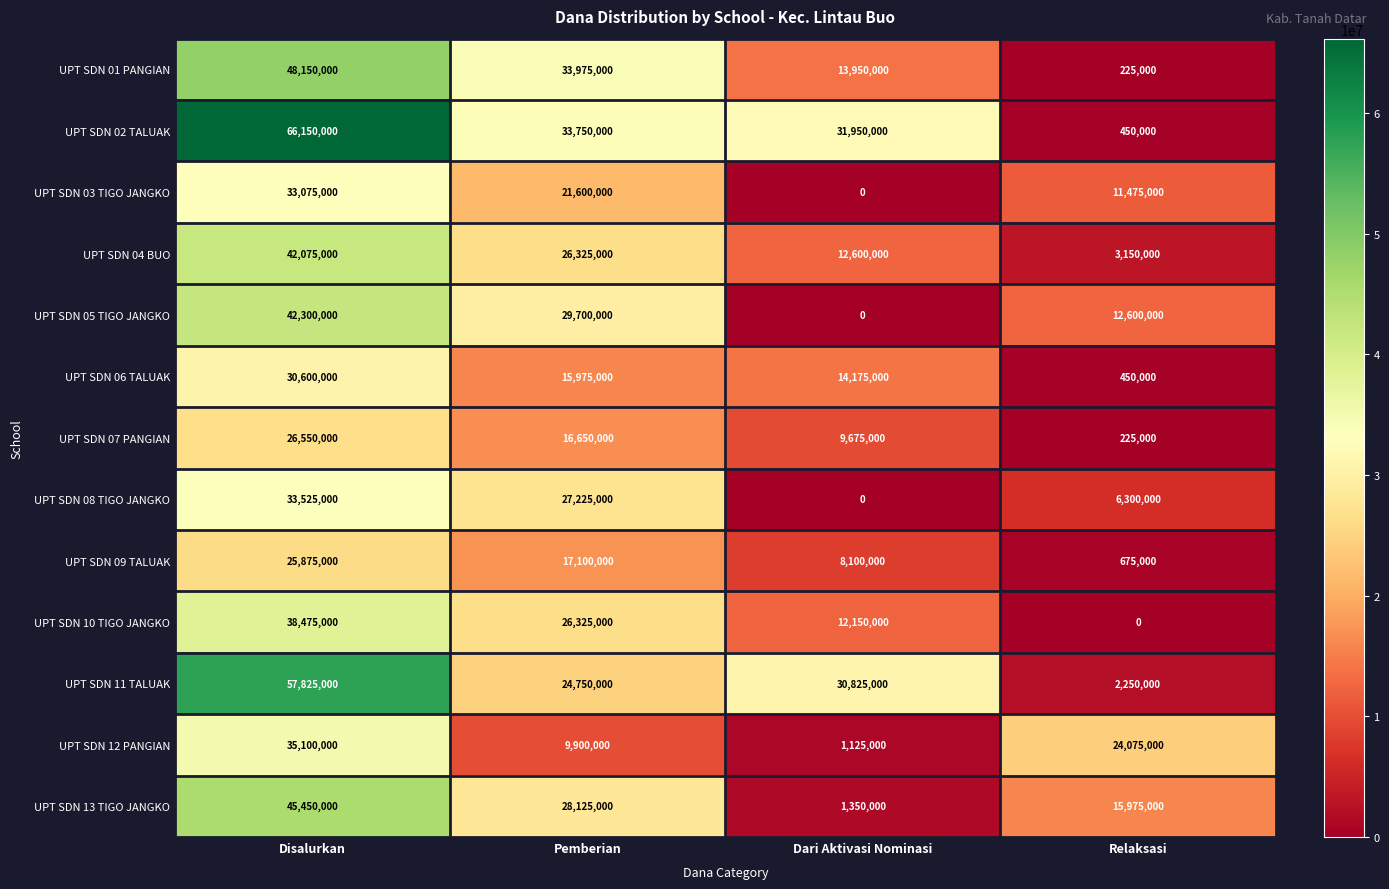

At which label does UPT SDN 01 PANGIAN reach its minimum?

Relaksasi